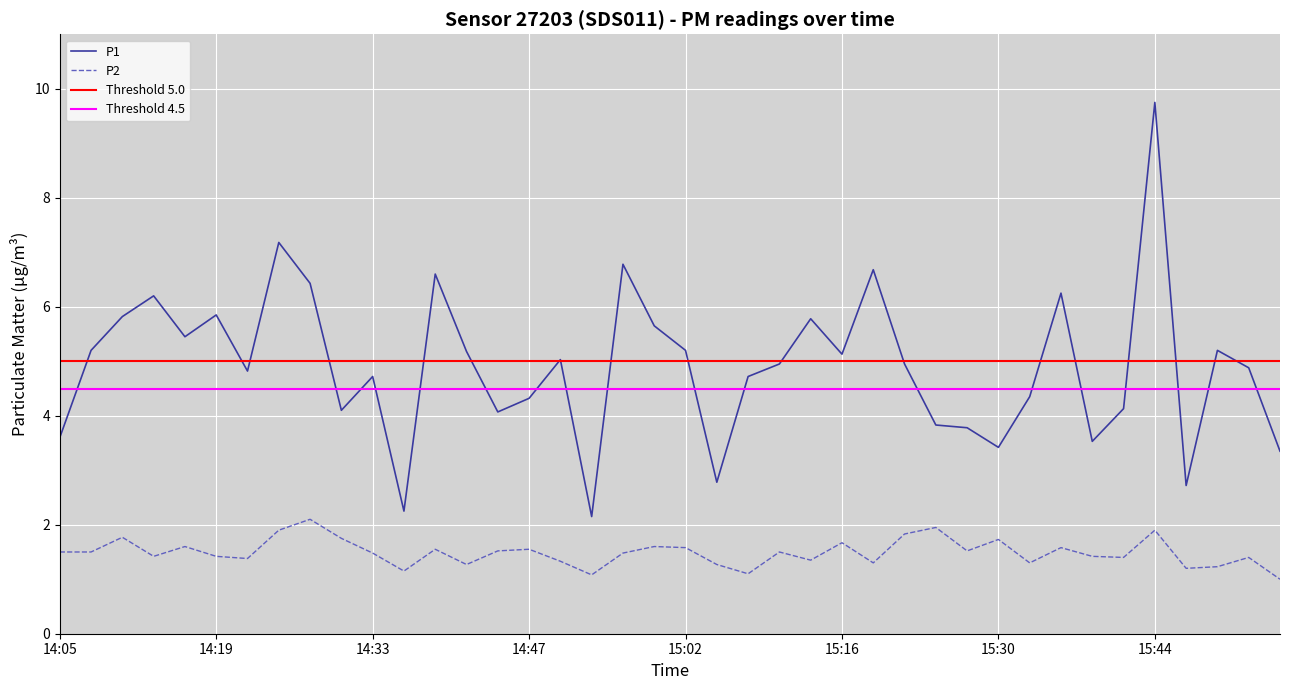

True or false: P2 has more than 0 interior local peaks.

True